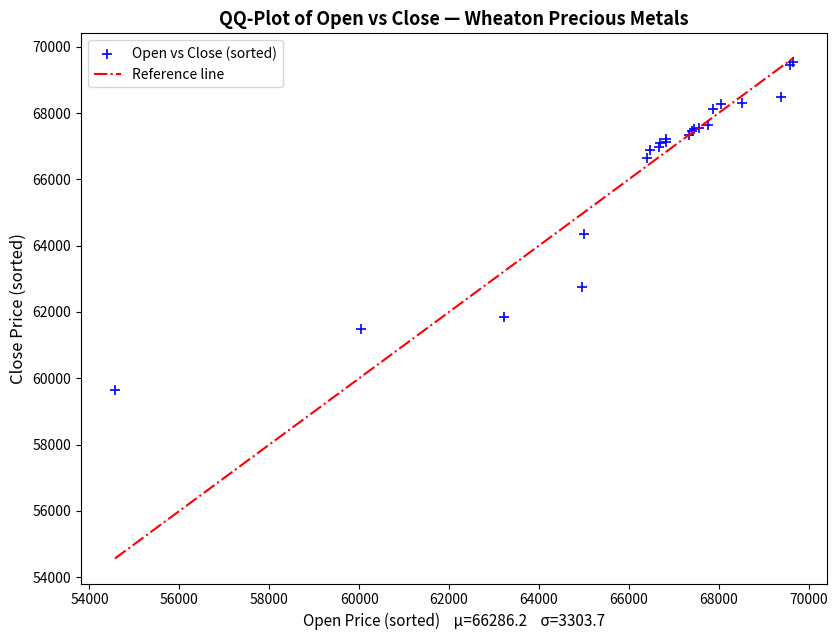

What Y value in the scatter plot is closest to 64599?

64340